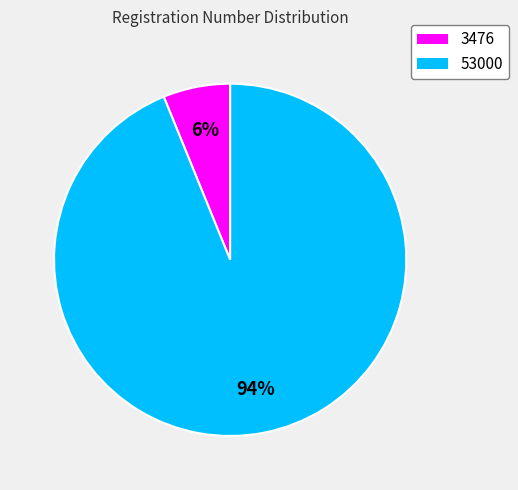

Which has a higher value, 53000 or 3476?

53000